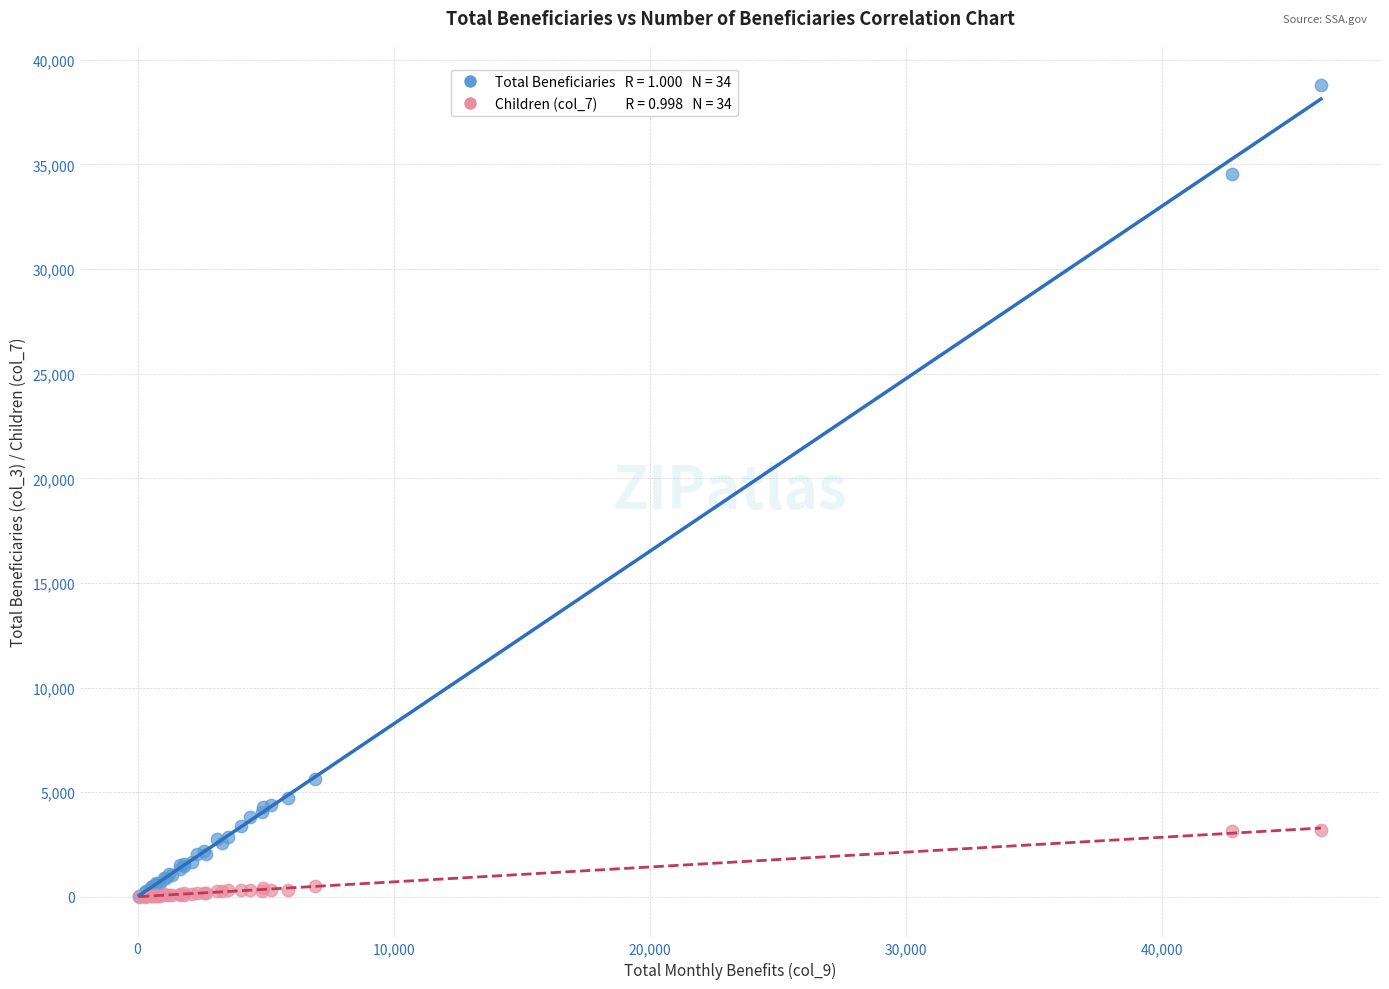

Across all series, what Y value is closest to 19390?

5645